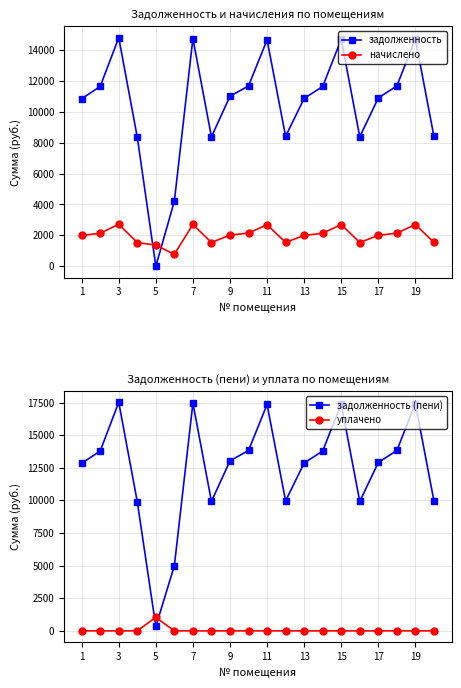

True or false: задолженность and начислено cross at least once.

True